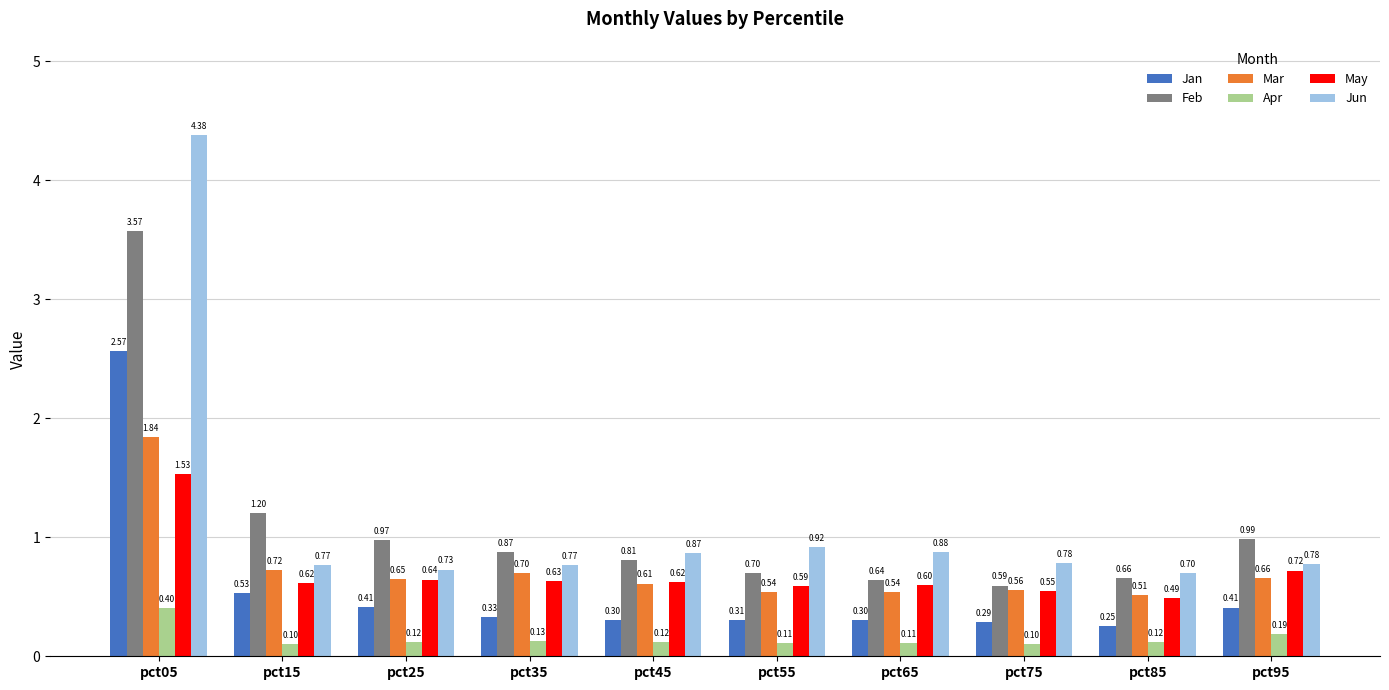

List the series in order of their peak value, lowest first.

Apr, May, Mar, Jan, Feb, Jun